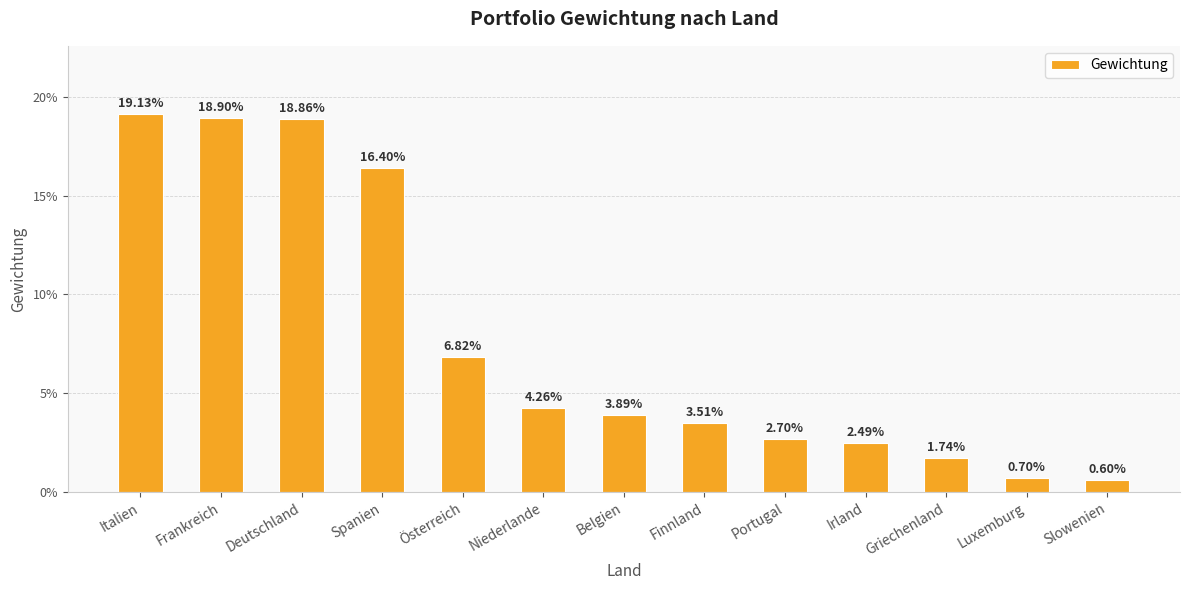

Rank the categories by value from lowest to highest.

Slowenien, Luxemburg, Griechenland, Irland, Portugal, Finnland, Belgien, Niederlande, Österreich, Spanien, Deutschland, Frankreich, Italien